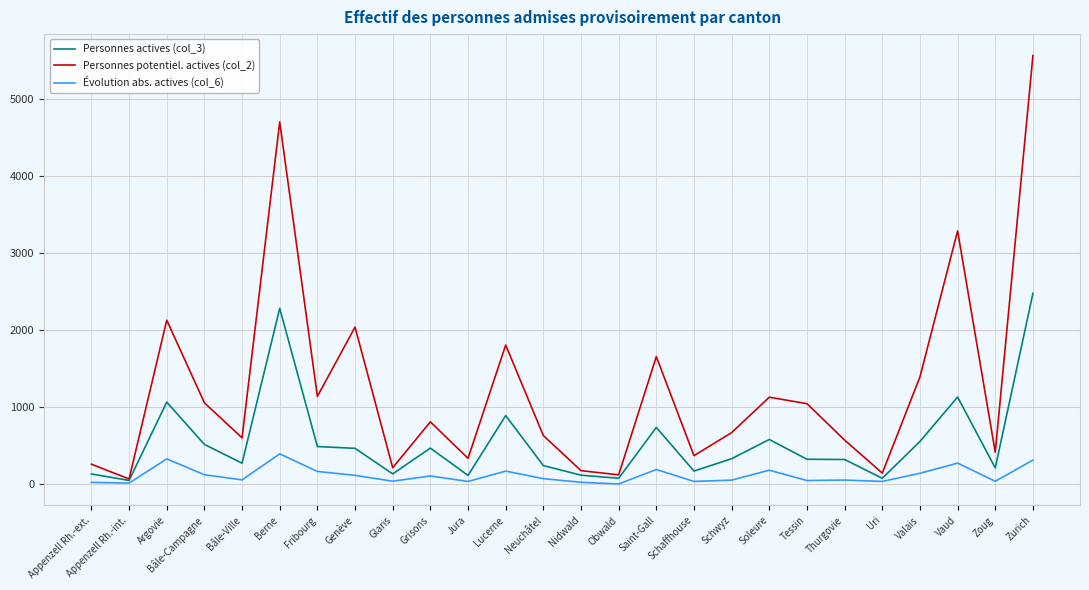

True or false: Personnes actives (col_3) has a value of 461 at Grisons.

True